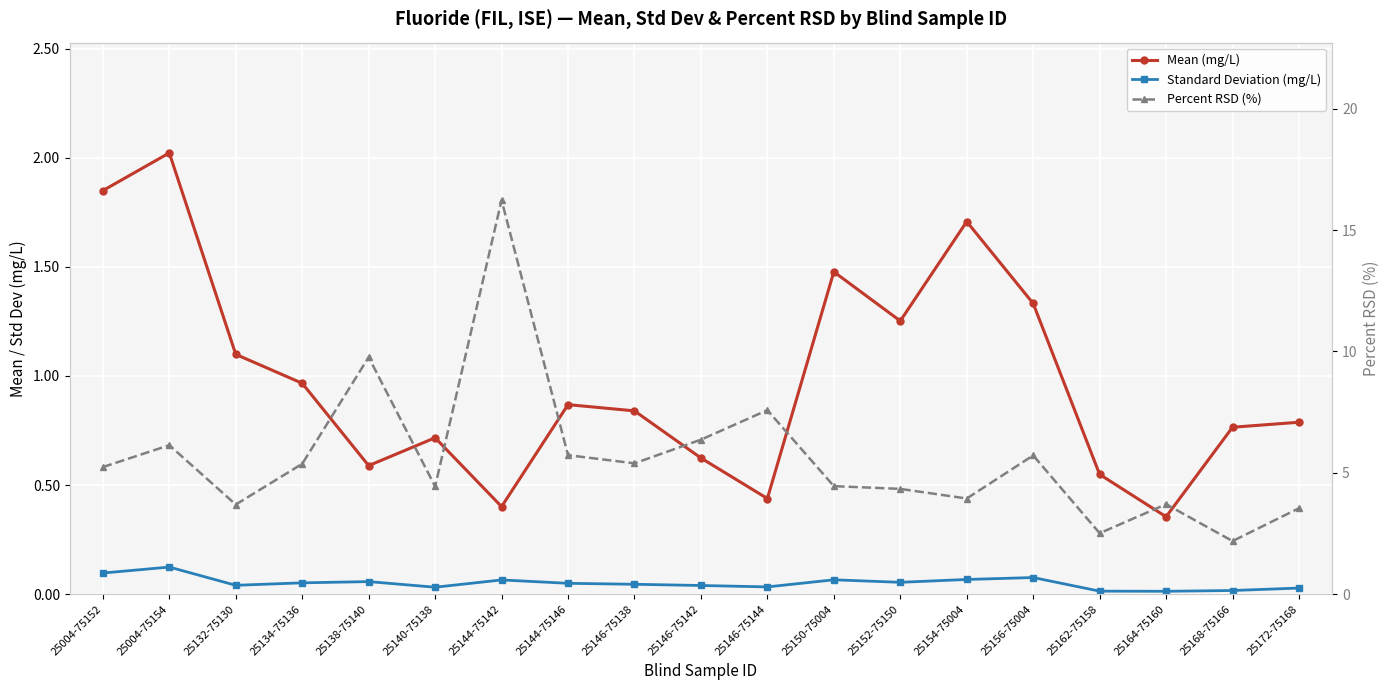

What is the value of the Percent RSD (%) point at the 3rd from the left?

3.7